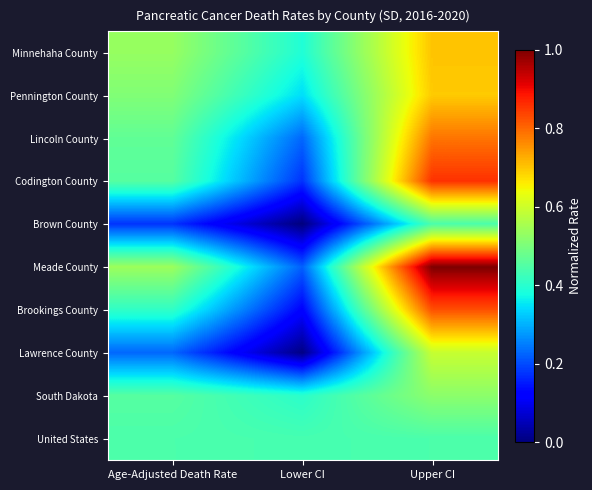

Reading right to left, transcribe all the data shown in this chart.

Minnehaha County: Upper CI=0.7	Lower CI=0.4	Age-Adjusted Death Rate=0.5
Pennington County: Upper CI=0.7	Lower CI=0.3	Age-Adjusted Death Rate=0.5
Lincoln County: Upper CI=0.8	Lower CI=0.2	Age-Adjusted Death Rate=0.5
Codington County: Upper CI=0.9	Lower CI=0.2	Age-Adjusted Death Rate=0.5
Brown County: Upper CI=0.4	Lower CI=0.0	Age-Adjusted Death Rate=0.2
Meade County: Upper CI=1.0	Lower CI=0.2	Age-Adjusted Death Rate=0.5
Brookings County: Upper CI=0.8	Lower CI=0.1	Age-Adjusted Death Rate=0.4
Lawrence County: Upper CI=0.6	Lower CI=0.0	Age-Adjusted Death Rate=0.2
South Dakota: Upper CI=0.5	Lower CI=0.4	Age-Adjusted Death Rate=0.5
United States: Upper CI=0.4	Lower CI=0.4	Age-Adjusted Death Rate=0.4